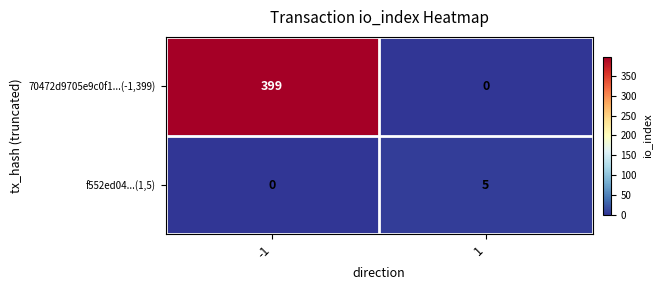

How many values in the f552ed04...(1,5) series are below 5?

1